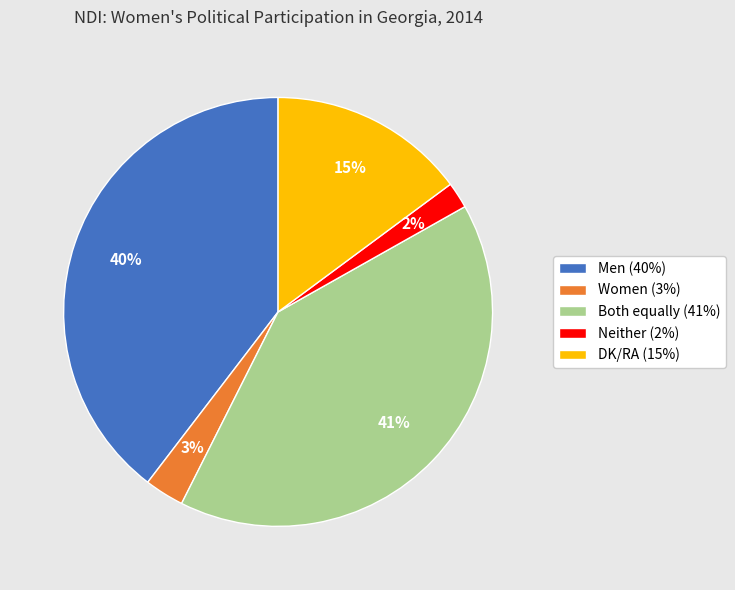

Rank the categories by value from highest to lowest.

Both equally, Men, DK/RA, Women, Neither